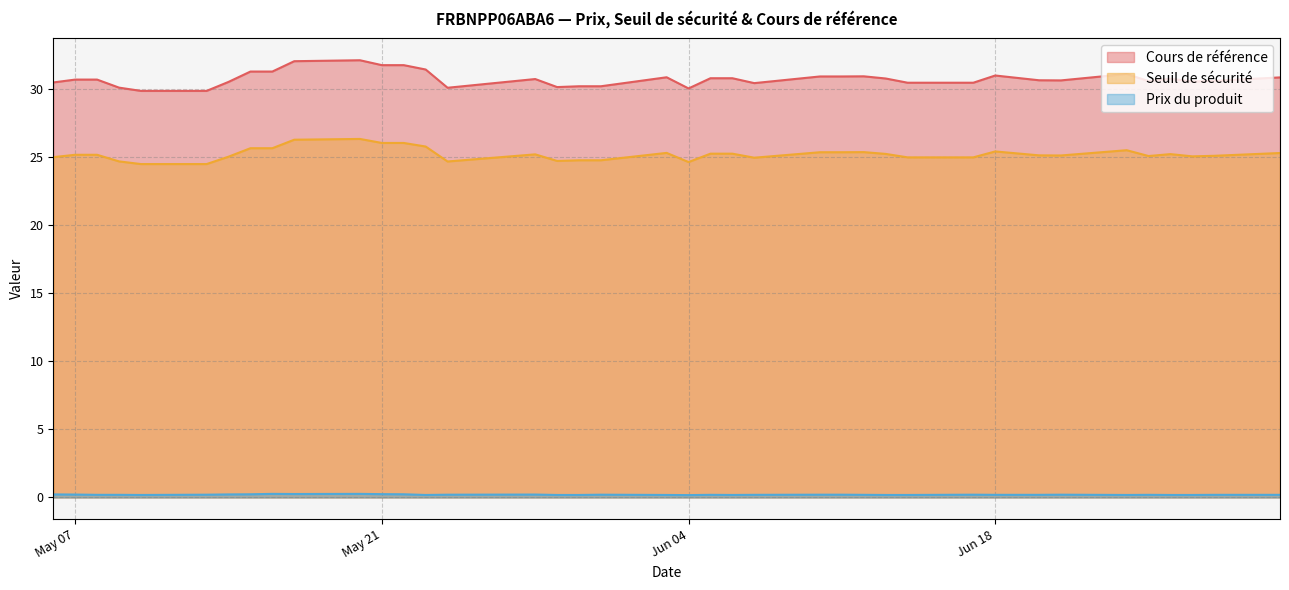

How many data points in Cours de référence are less than 30?

2